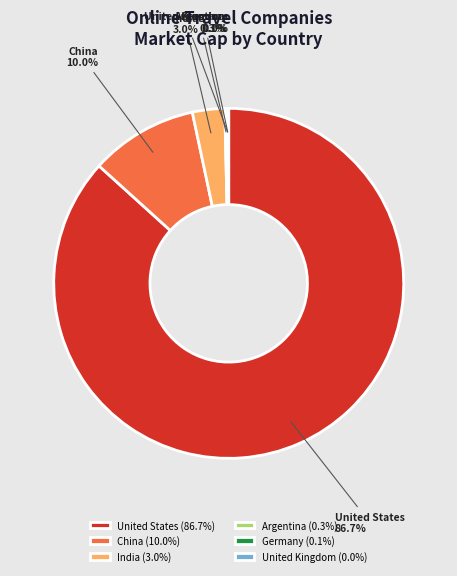

Is there a majority slice in this chart?

Yes